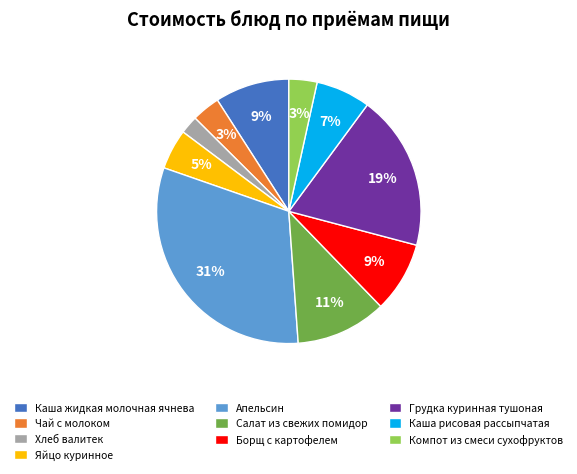

What percentage is the Хлеб валитек slice, to the nearest percent?

2%